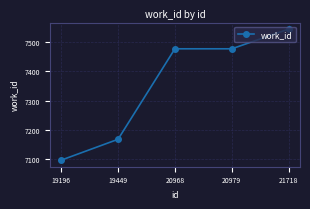

Reading left to right, list all the values displayed in this chart.

19196=7097	19449=7168	20968=7476	20979=7476	21718=7543